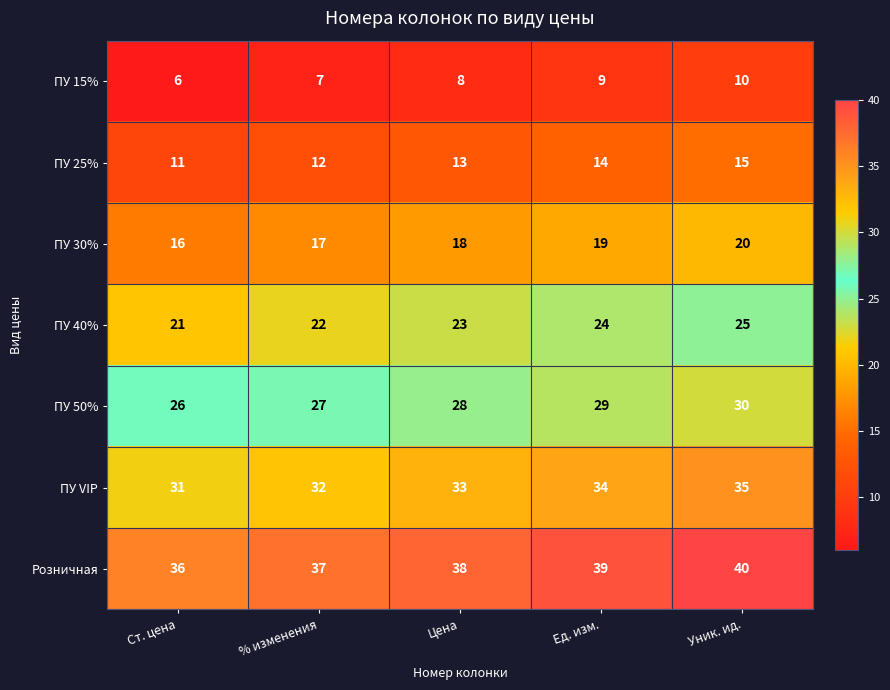

True or false: ПУ 40% has a value of 32 at Ст. цена.

False